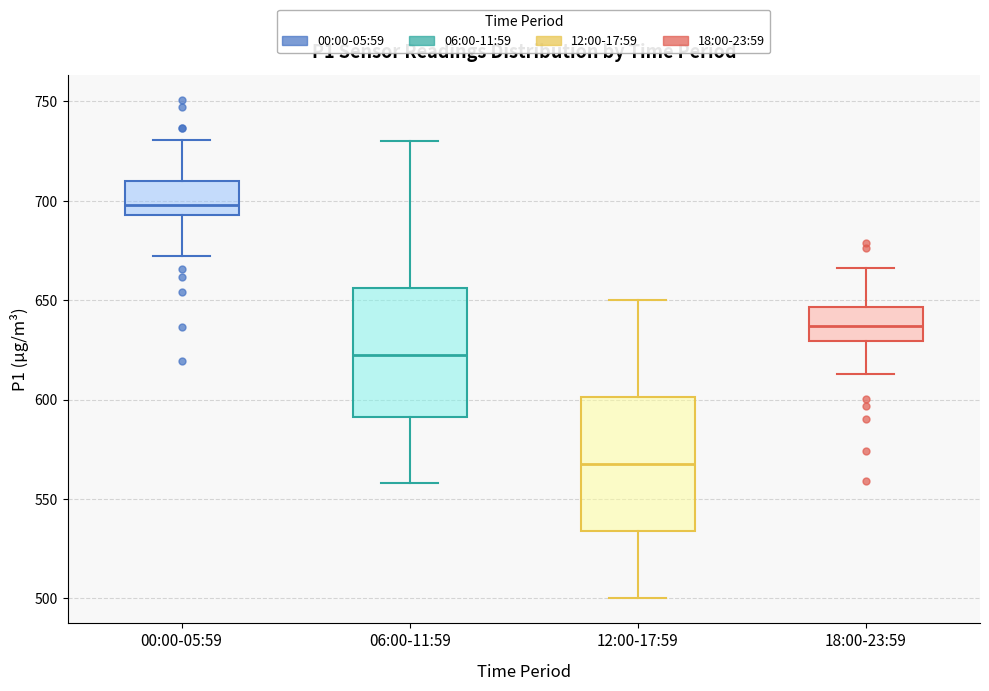

Which box's median line is the lowest?

12:00-17:59